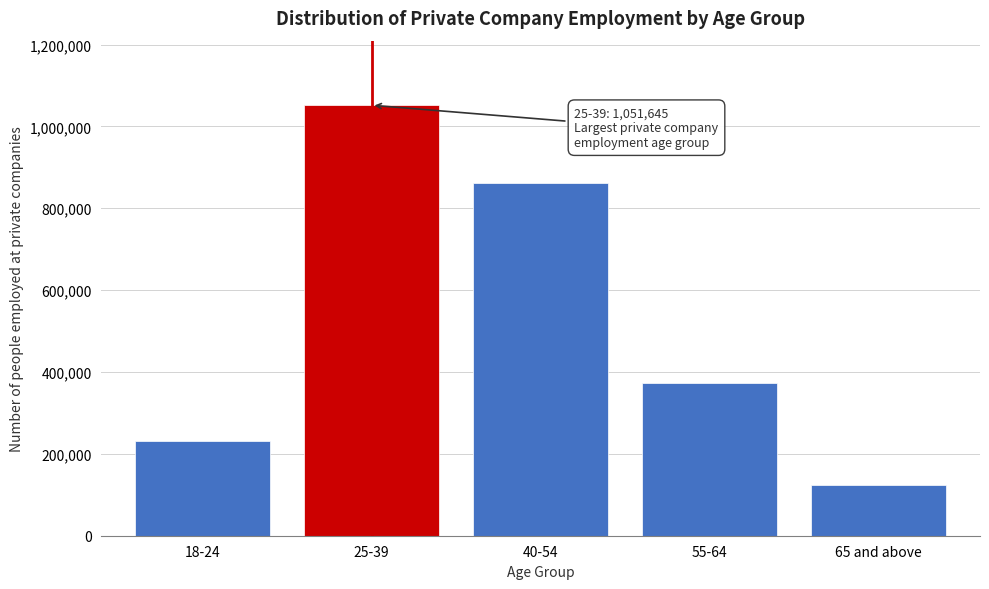

Reading right to left, transcribe all the data shown in this chart.

123207	373016	860926	1051645	230851